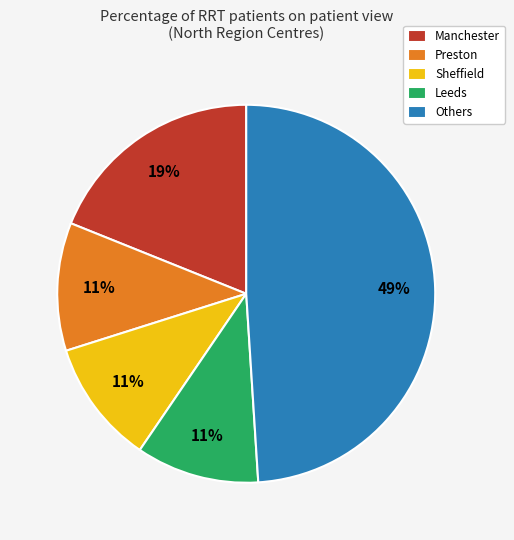

To the nearest percent, what percentage of the pie is Manchester?

19%